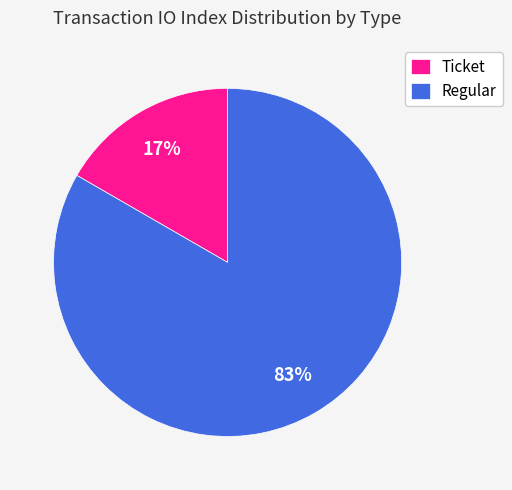

To the nearest percent, what percentage of the pie is Ticket?

17%